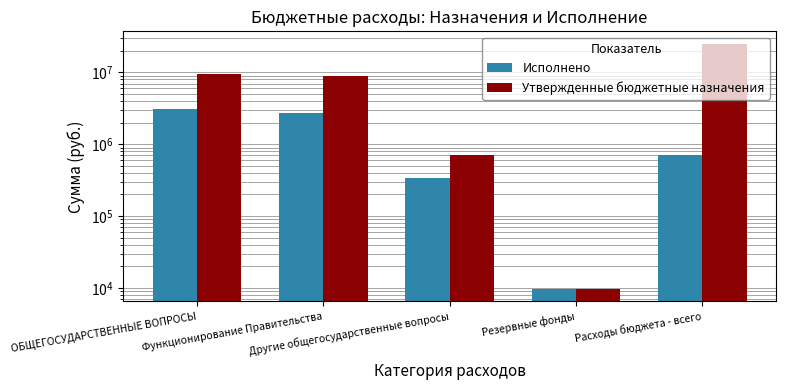

What is the difference between the maximum and second lowest values in the Исполнено series?

2715910.5